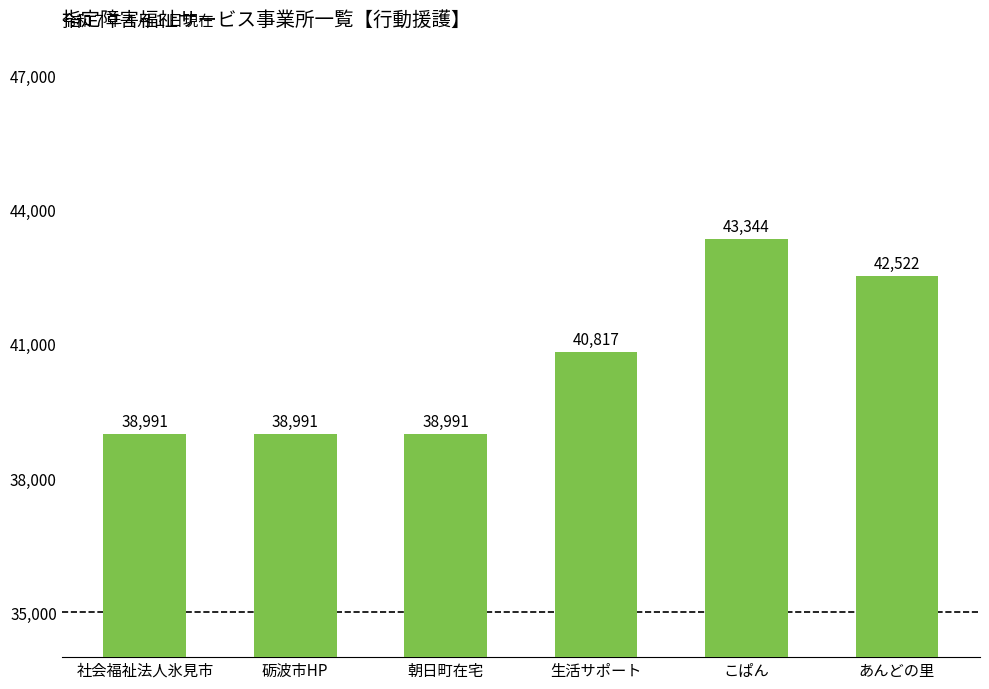

True or false: the data shows 68723 at 朝日町在宅.

False